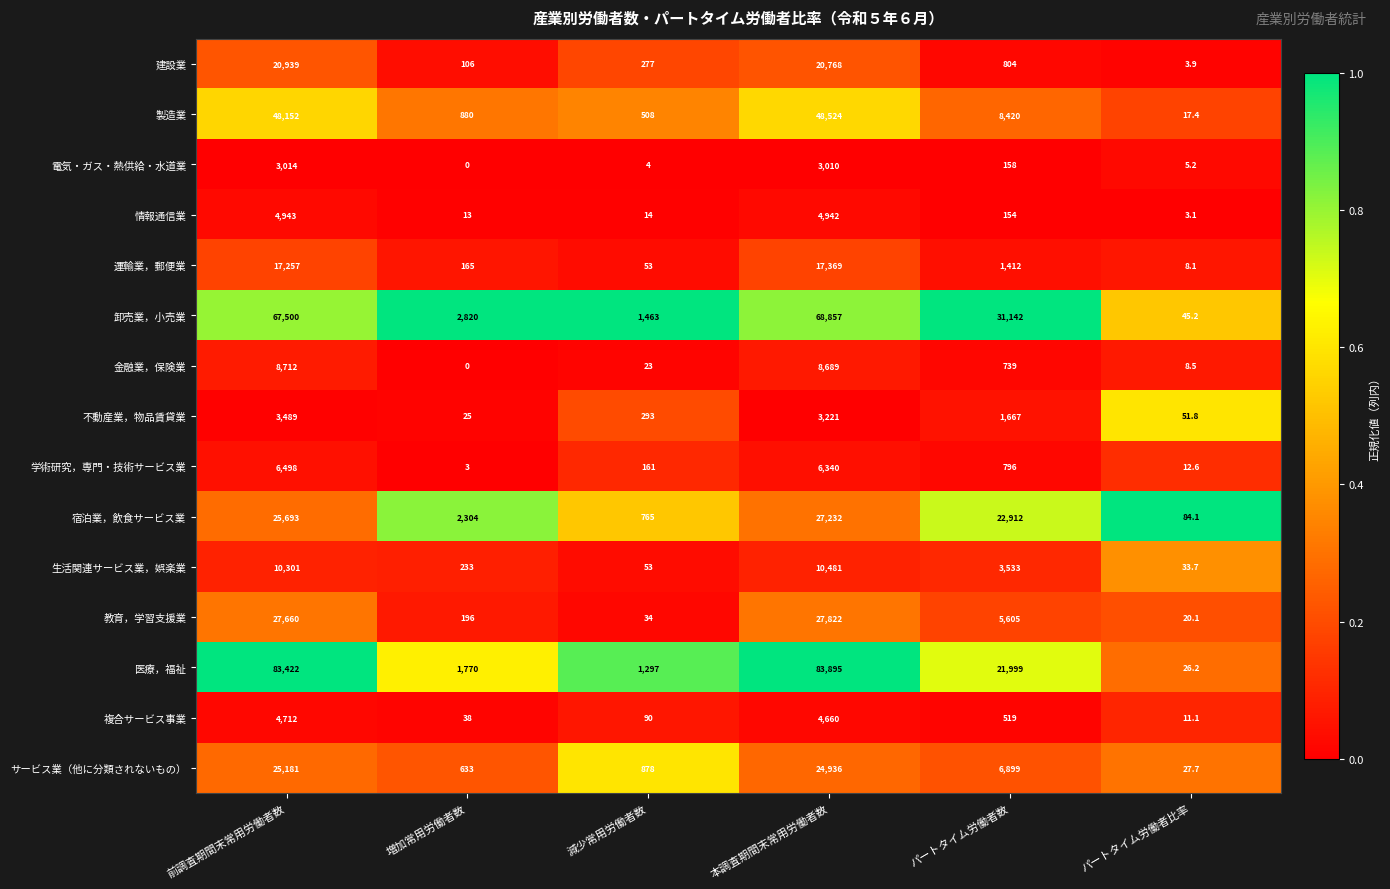

Rank the series at パートタイム労働者比率 from highest to lowest value.

宿泊業，飲食サービス業, 不動産業，物品賃貸業, 卸売業，小売業, 生活関連サービス業，娯楽業, サービス業（他に分類されないもの）, 医療，福祉, 教育，学習支援業, 製造業, 学術研究，専門・技術サービス業, 複合サービス事業, 金融業，保険業, 運輸業，郵便業, 電気・ガス・熱供給・水道業, 建設業, 情報通信業